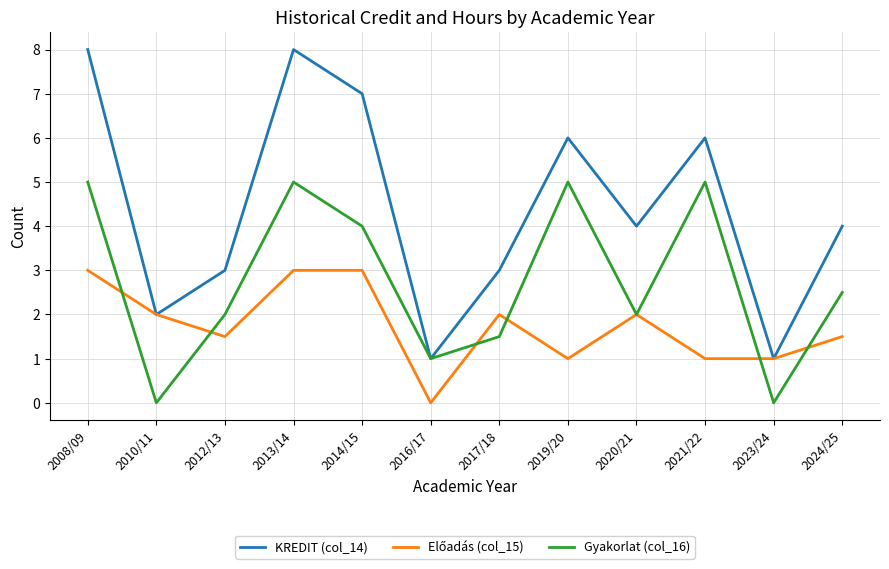

Between 2008/09 and 2012/13, which series saw the biggest shift?

KREDIT (col_14)